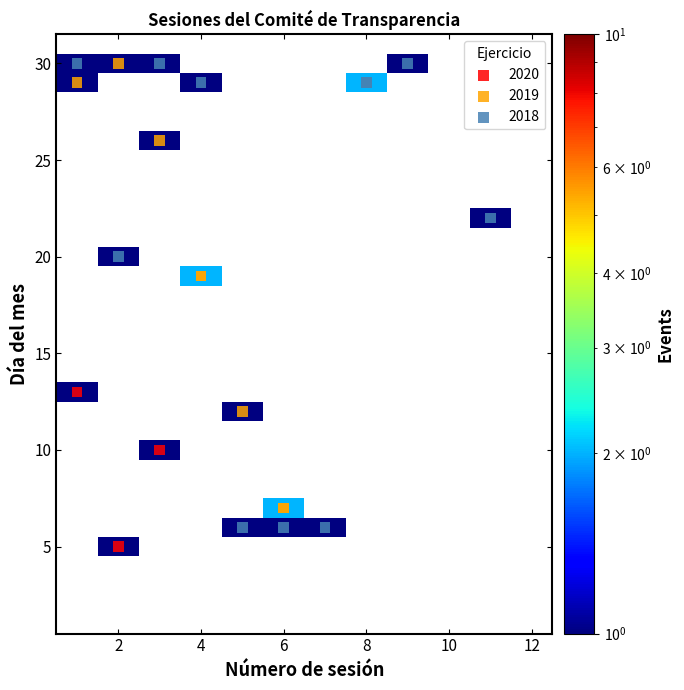

What are all the series names shown in the legend?

2020, 2019, 2018